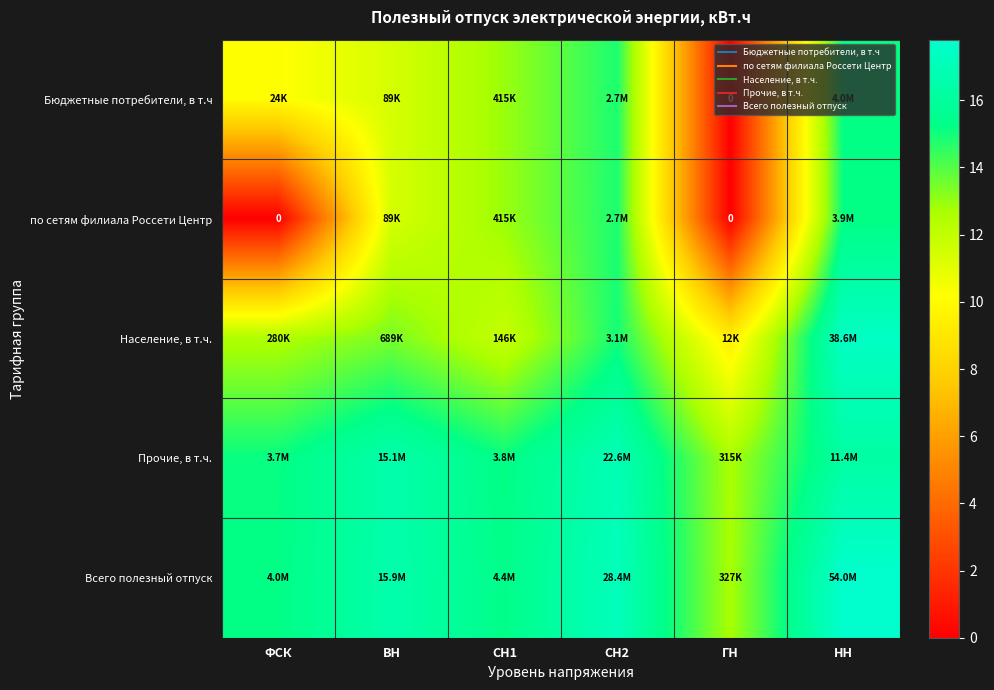

How many values in the Всего полезный отпуск series exceed 16?

3